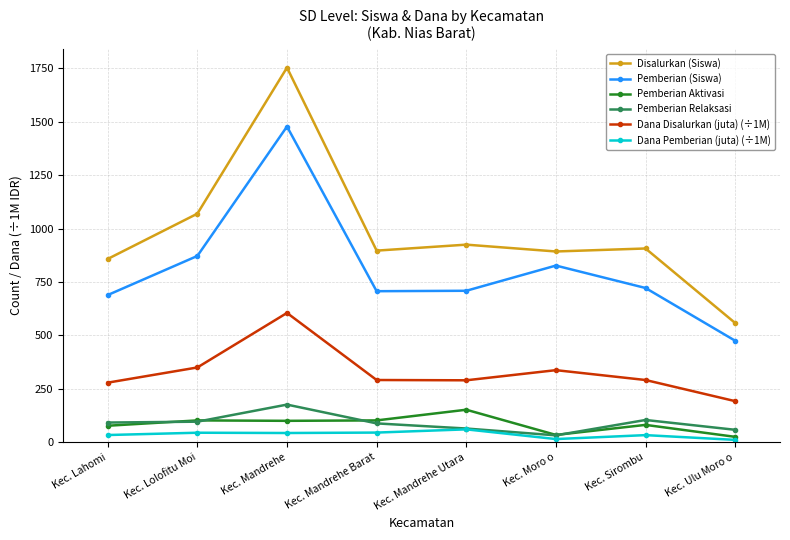

What is the sum of all Pemberian Relaksasi values?

710.0